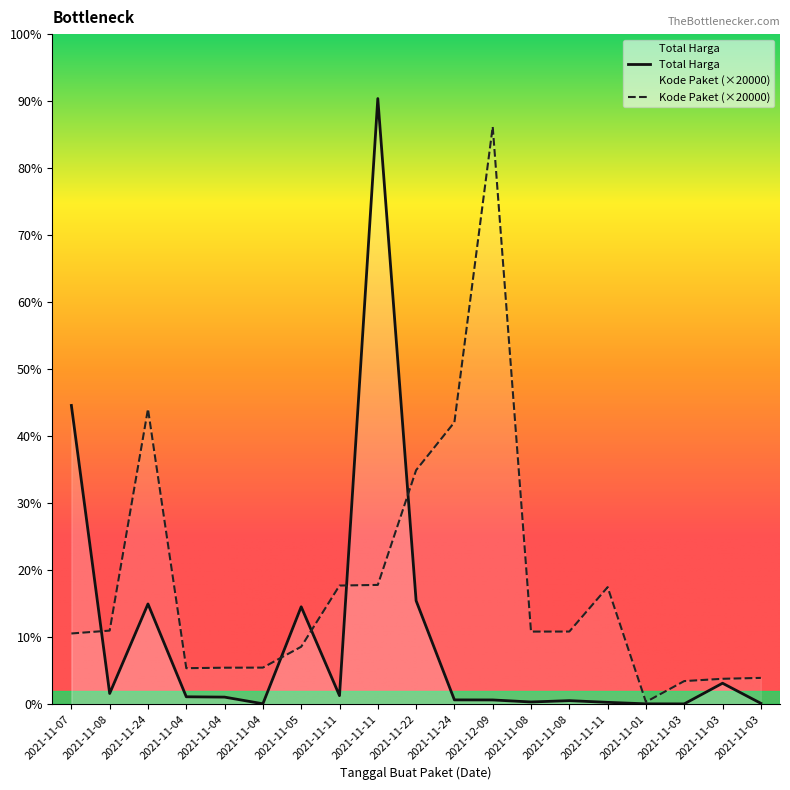

How many series are shown in this chart?

2